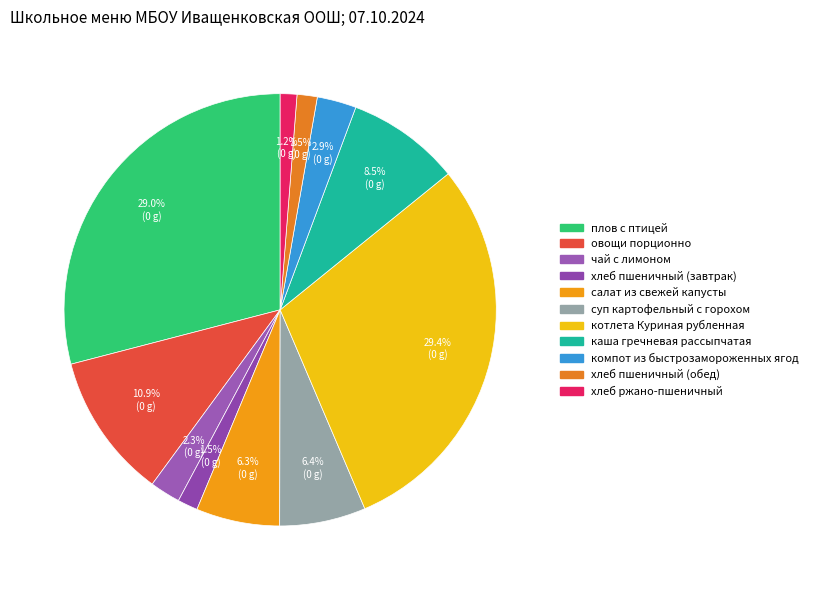

To the nearest percent, what percentage of the pie is чай с лимоном?

2%